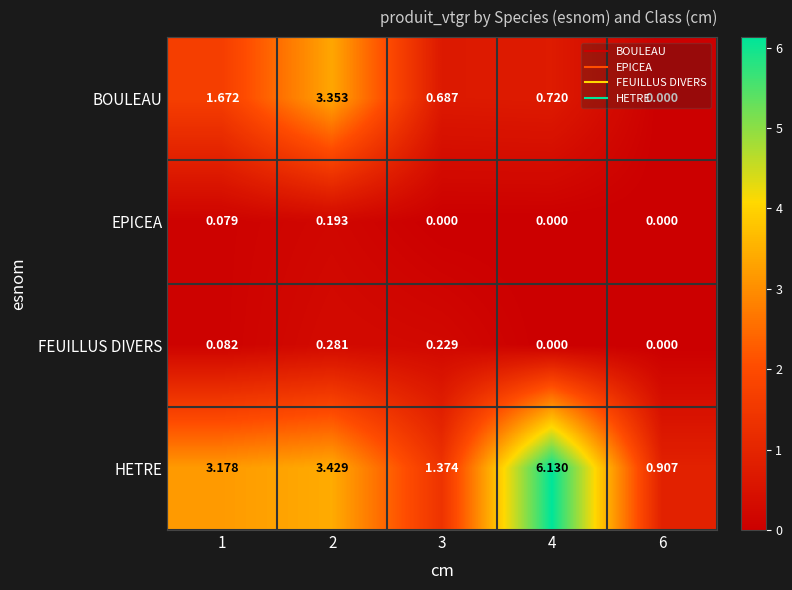

Is the value of BOULEAU at 2 greater than the value of EPICEA at 2?

Yes